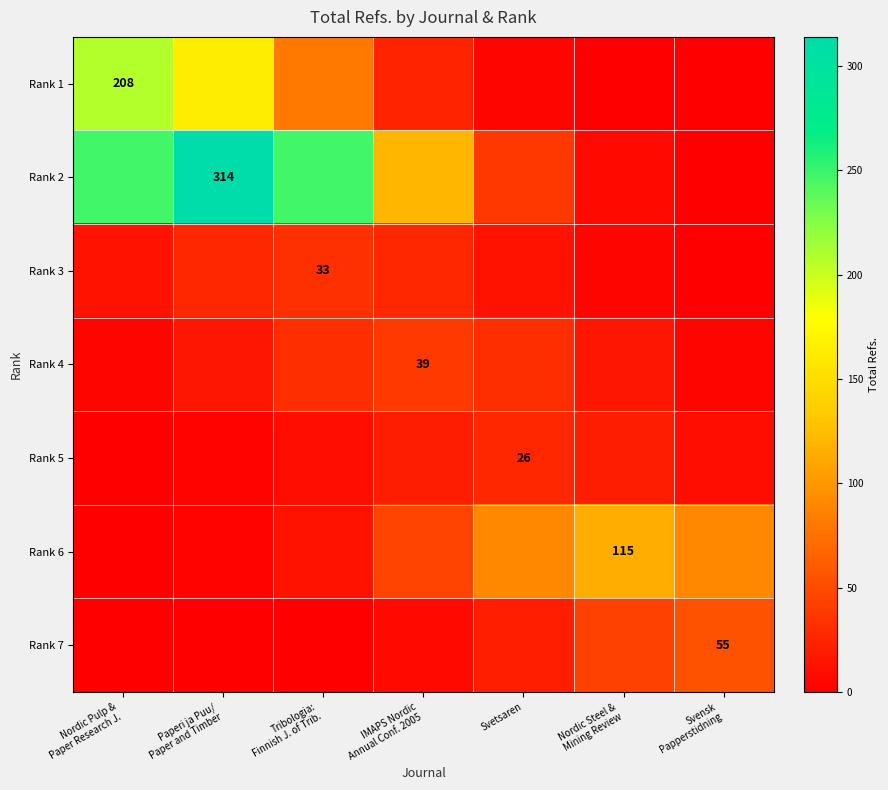

Which series has the largest range (max minus min)?

Rank 2